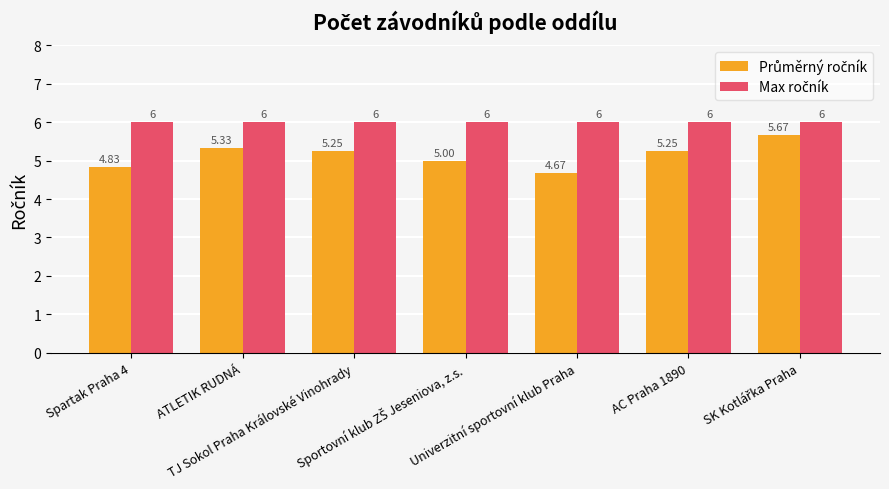

Which series has the largest total across all categories?

Max ročník